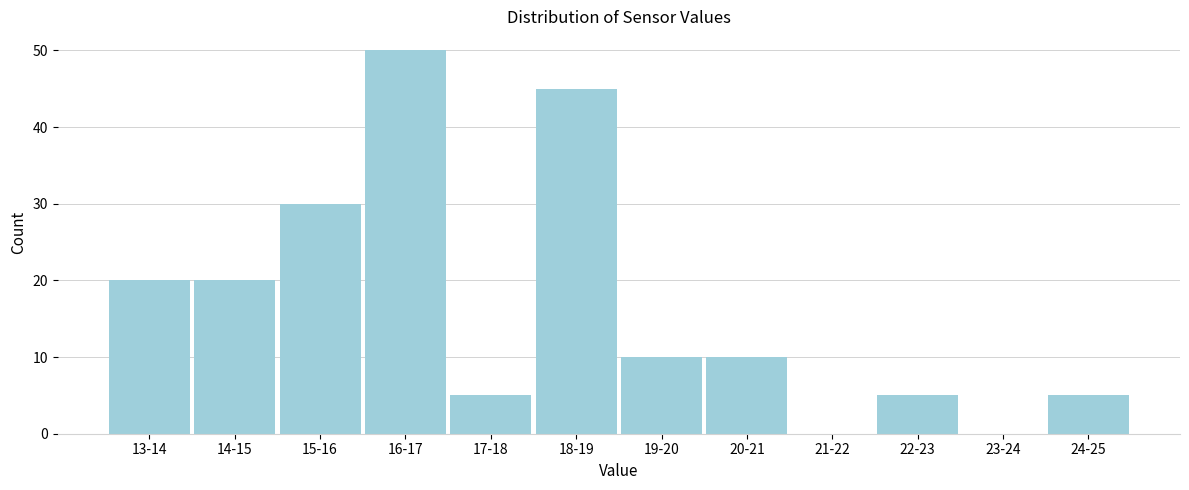

Reading left to right, transcribe all the data shown in this chart.

13-14=20	14-15=20	15-16=30	16-17=50	17-18=5	18-19=45	19-20=10	20-21=10	21-22=0	22-23=5	23-24=0	24-25=5